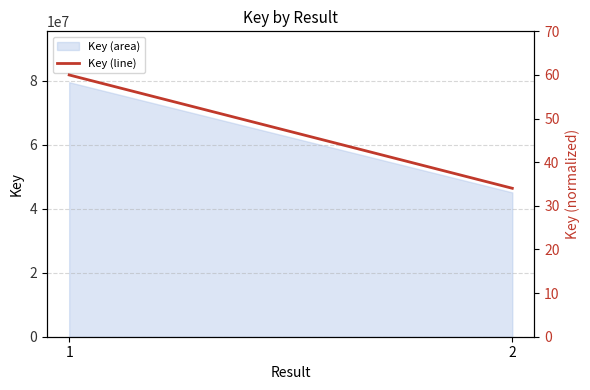

What is the difference between the values at 2 and 1?

26.0